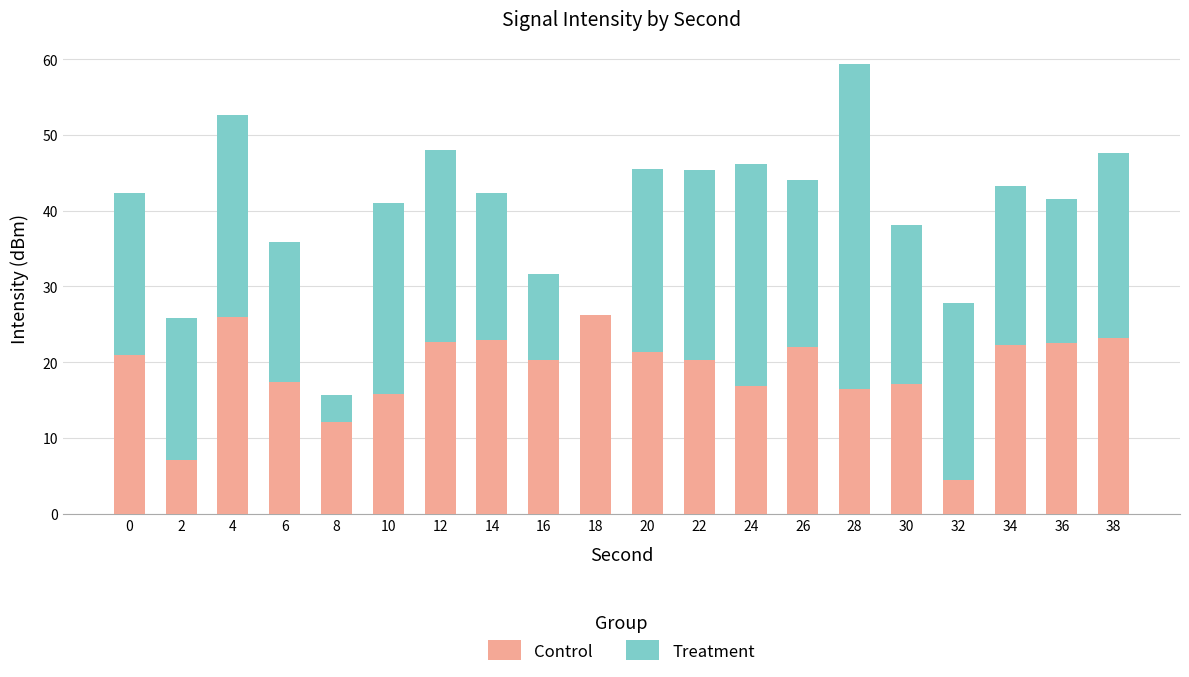

What is the total value across all series at 10?

41.0